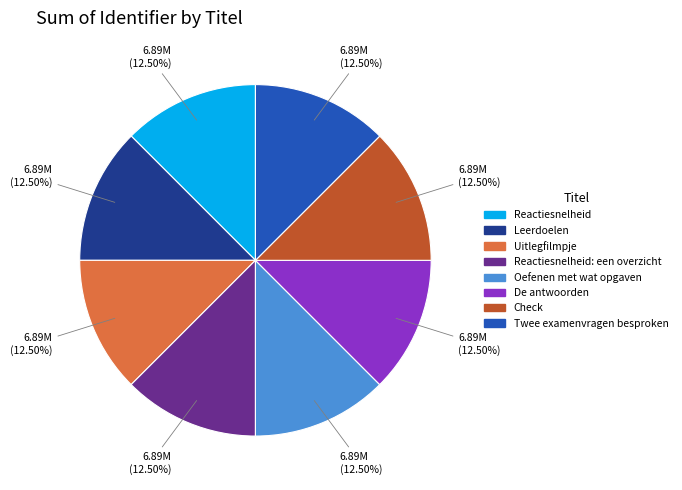

Does any single category account for the majority?

No